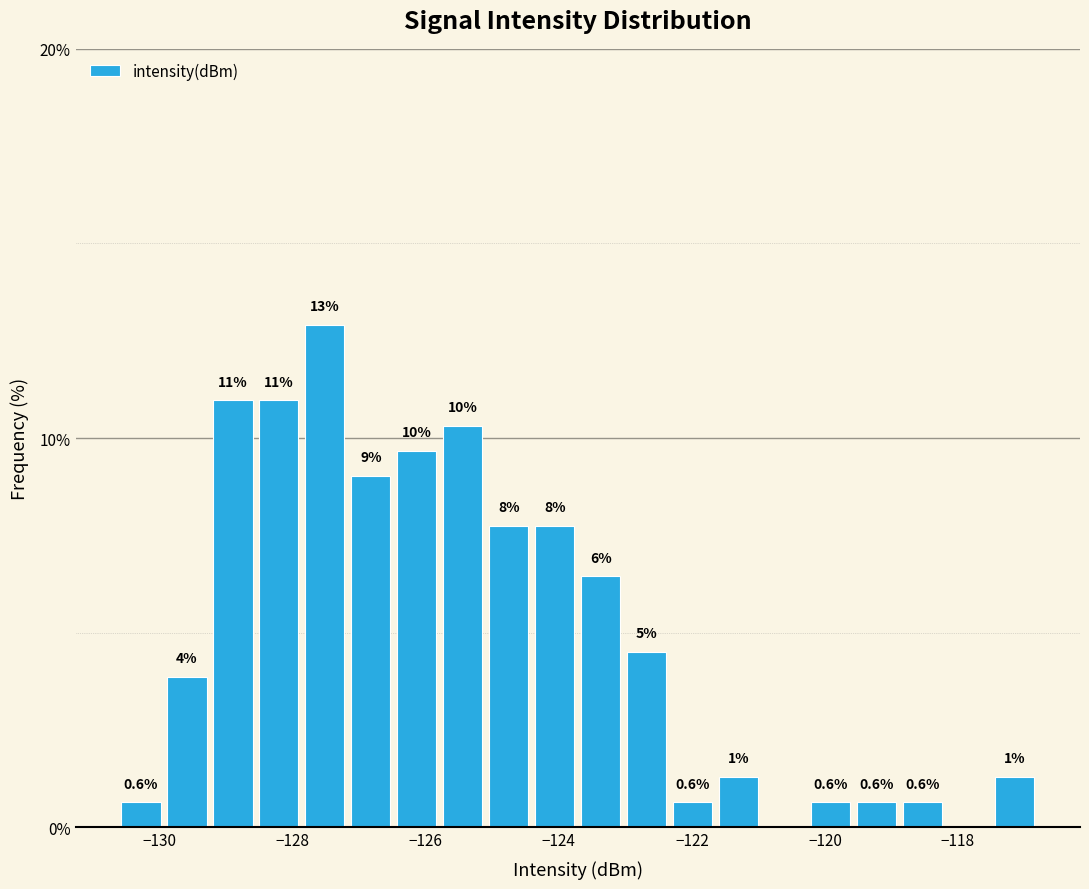

Read against the x-axis, roughly where is the centre of the tallest bar?

-127.6